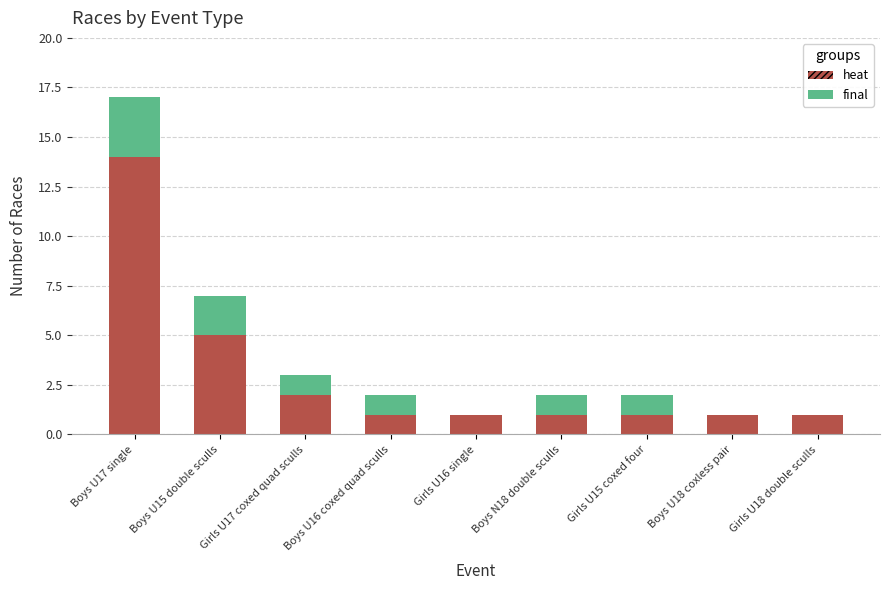

What is the maximum value for heat?

14